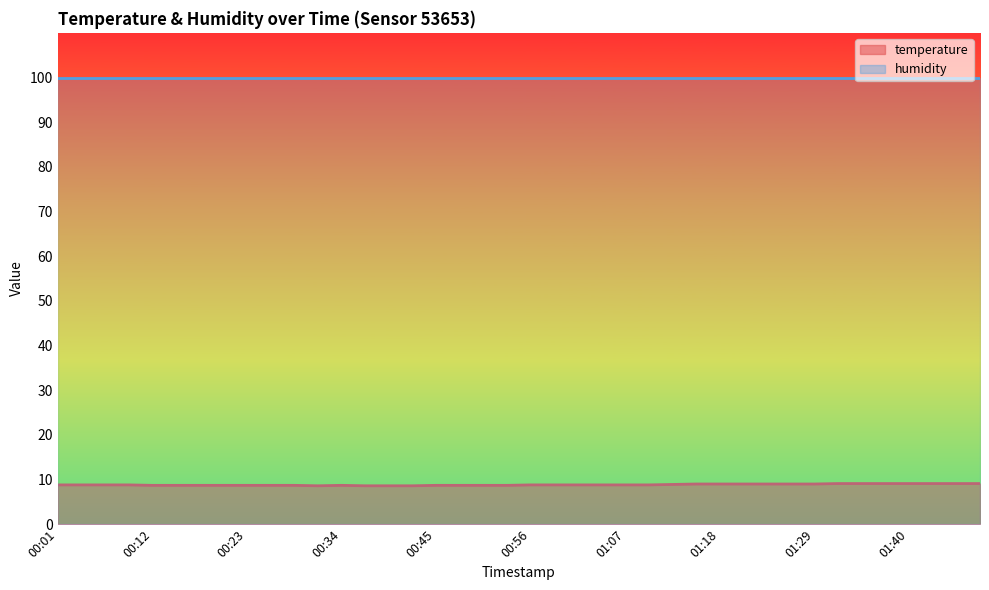

List the series in order of their peak value, highest first.

humidity_line, temperature_line